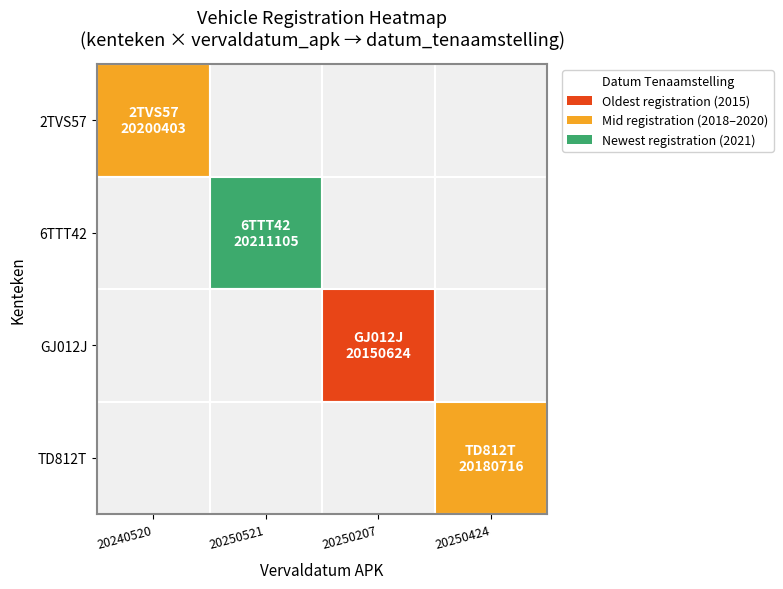

Read the TD812T value at 3.

20180716